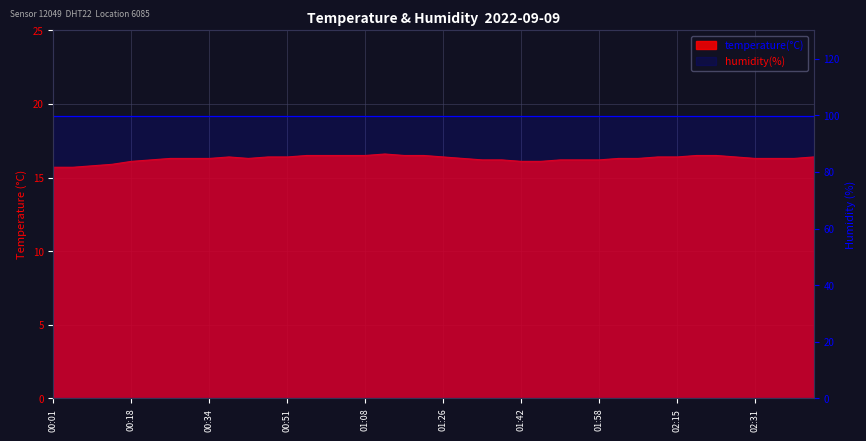

Does the chart display data point markers on the line(s)?

No